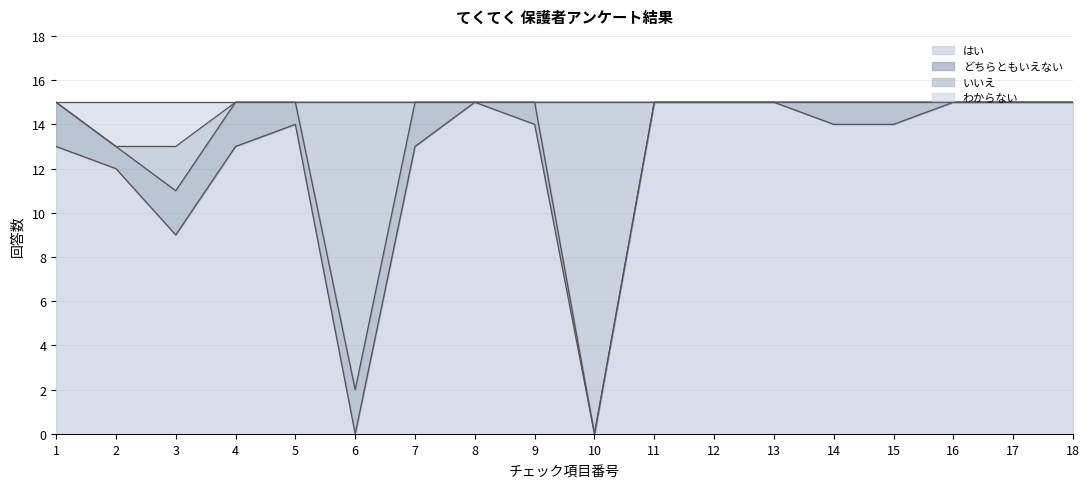

What is the difference between the maximum and minimum values in the いいえ series?

15